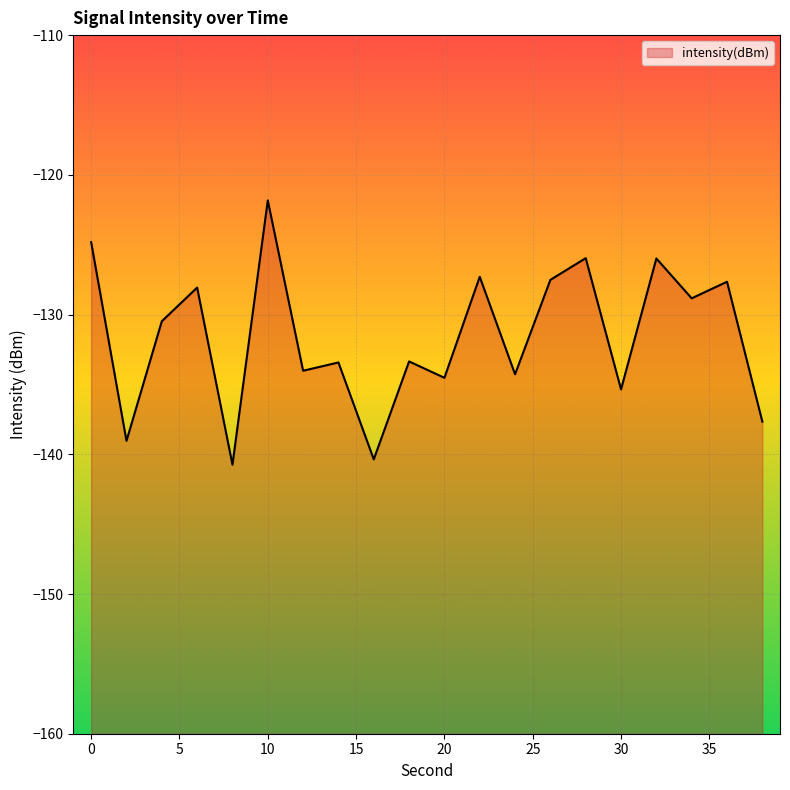

True or false: the data has more than 0 interior local peaks.

True